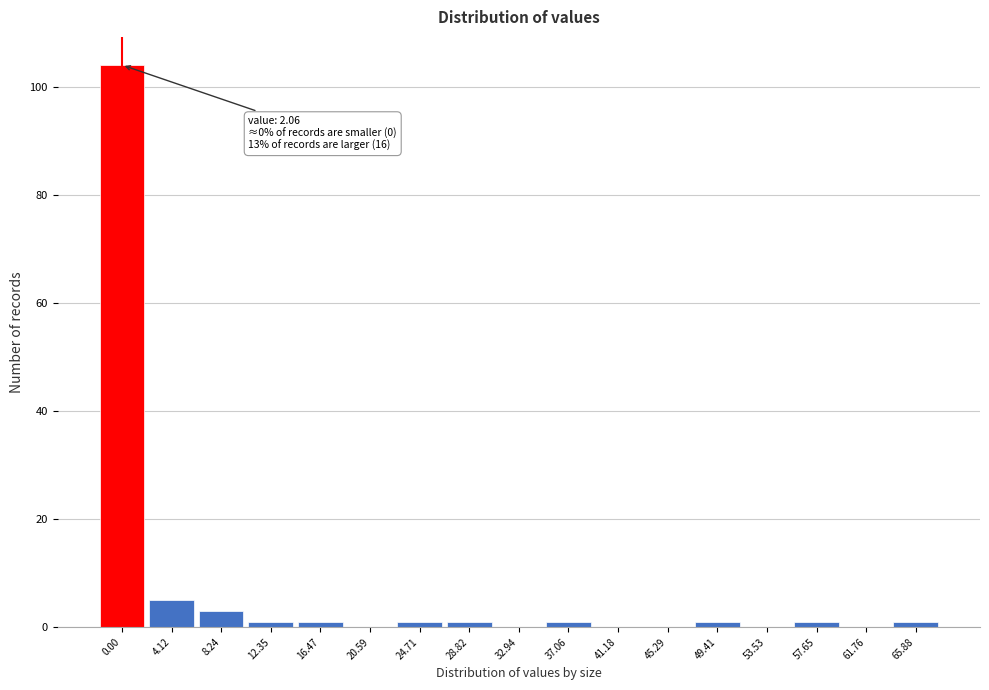

Reading left to right, transcribe all the data shown in this chart.

0.00=104	4.12=5	8.24=3	12.35=1	16.47=1	20.59=0	24.71=1	28.82=1	32.94=0	37.06=1	41.18=0	45.29=0	49.41=1	53.53=0	57.65=1	61.76=0	65.88=1